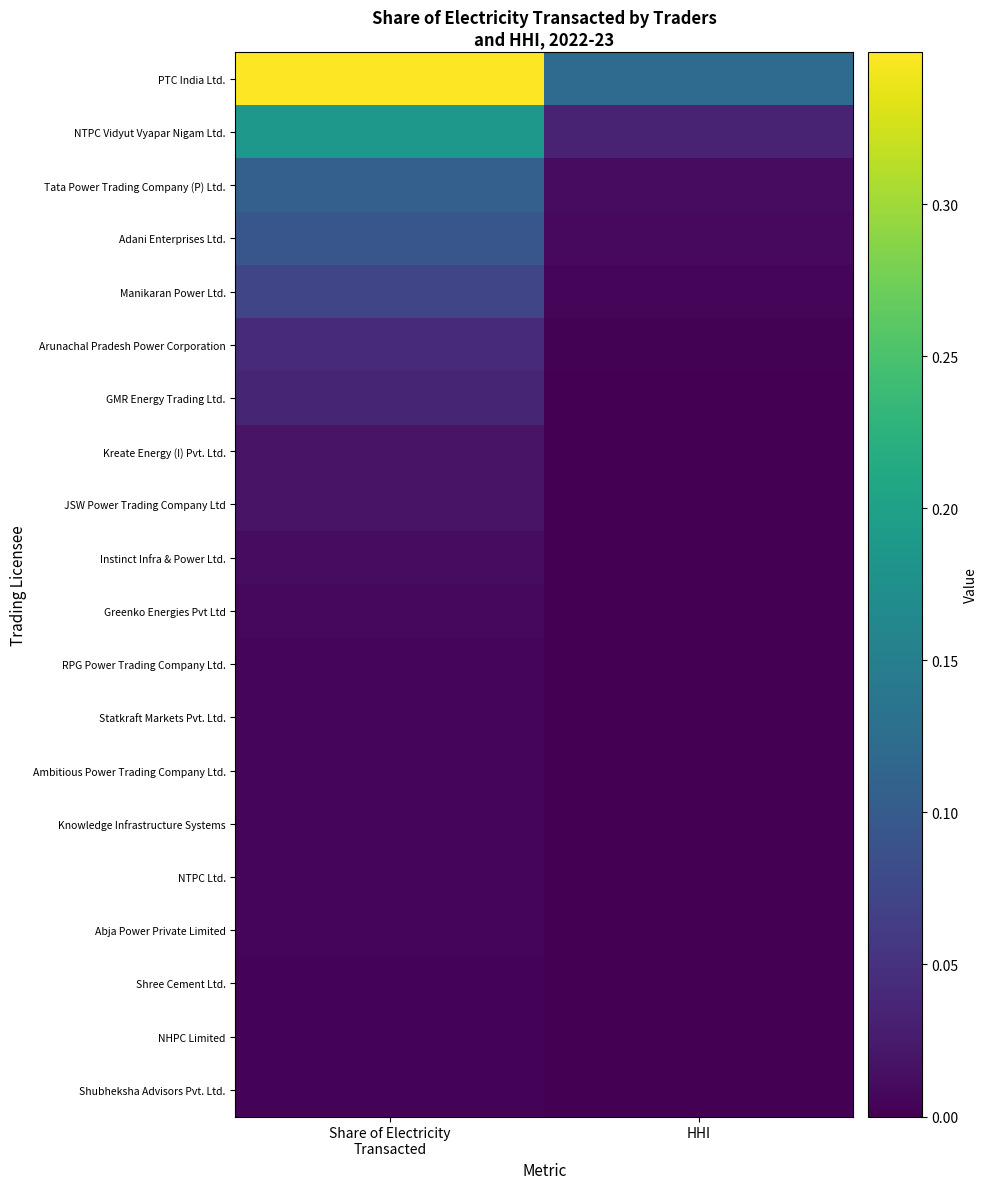

List the series in order of their peak value, highest first.

PTC India Ltd., NTPC Vidyut Vyapar Nigam Ltd., Tata Power Trading Company (P) Ltd., Adani Enterprises Ltd., Manikaran Power Ltd., Arunachal Pradesh Power Corporation, GMR Energy Trading Ltd., Kreate Energy (I) Pvt. Ltd., JSW Power Trading Company Ltd, Instinct Infra & Power Ltd., Greenko Energies Pvt Ltd, RPG Power Trading Company Ltd., Statkraft Markets Pvt. Ltd., Ambitious Power Trading Company Ltd., Knowledge Infrastructure Systems, NTPC Ltd., Abja Power Private Limited, Shree Cement Ltd., NHPC Limited, Shubheksha Advisors Pvt. Ltd.